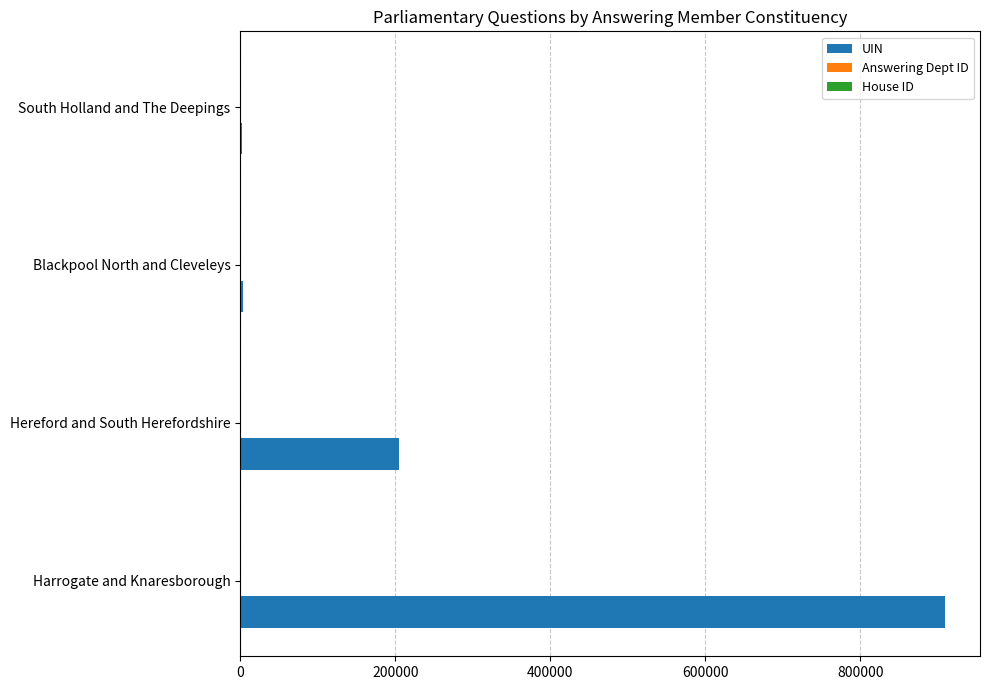

At which label is UIN closest to 455773?

Hereford and South Herefordshire